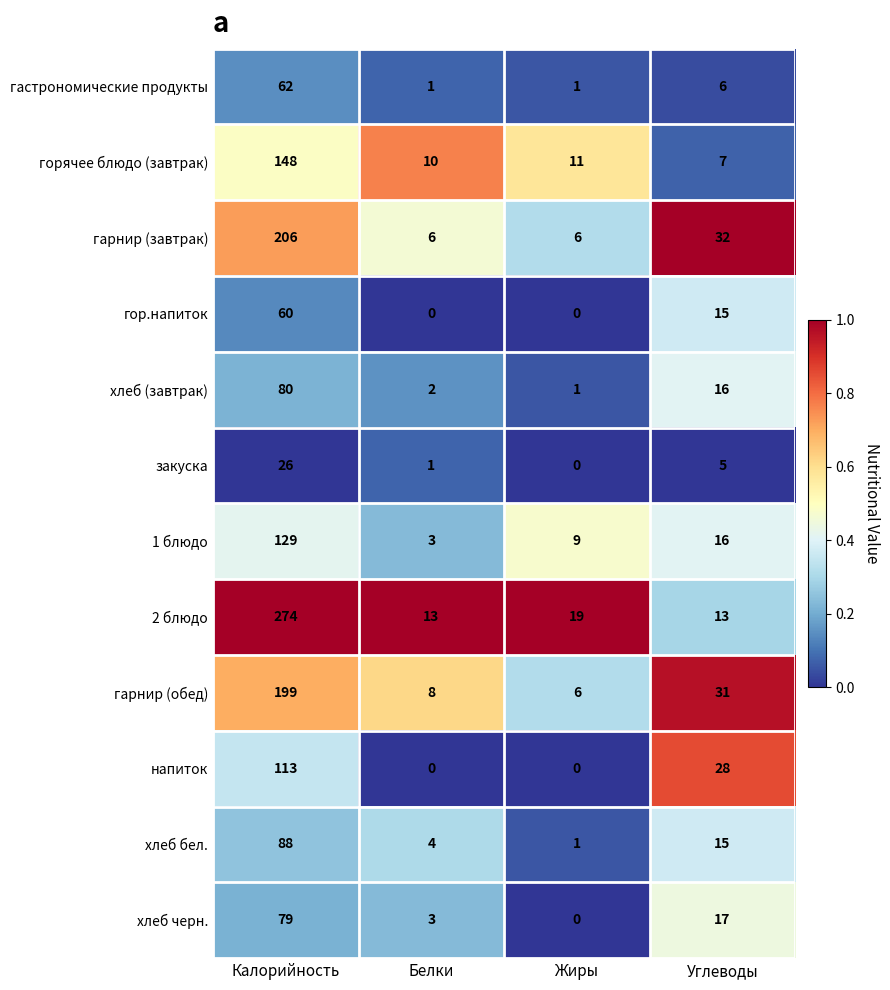

True or false: 1 блюдо has a value of 129 at Калорийность.

True